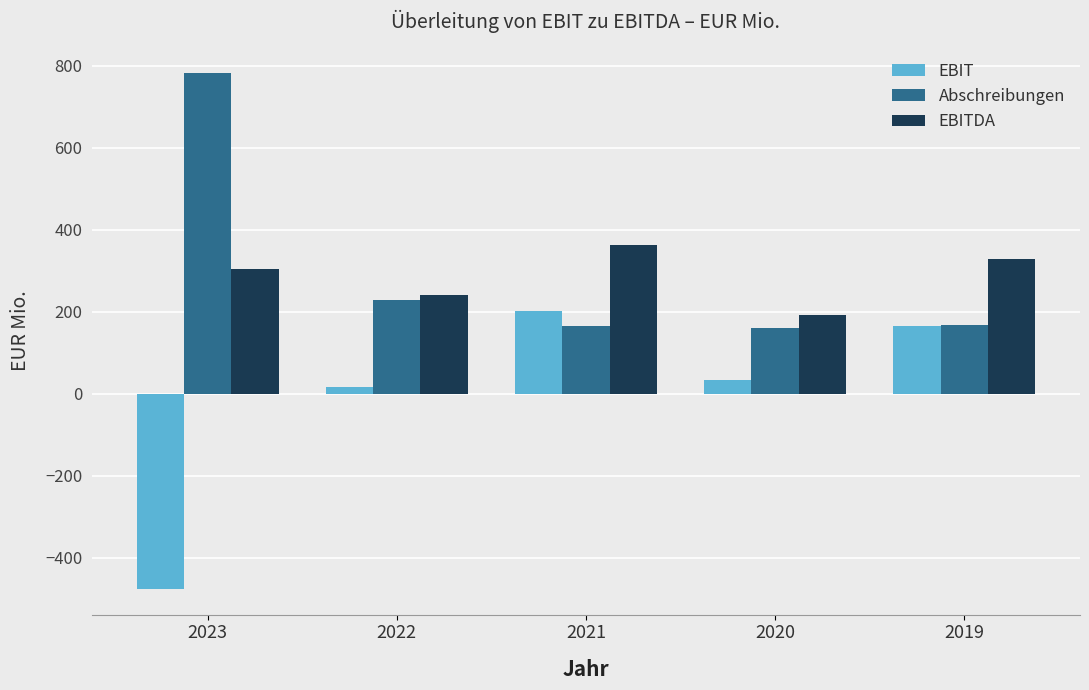

What is the sum of the Abschreibungen values at 2020 and 2023?

942.2